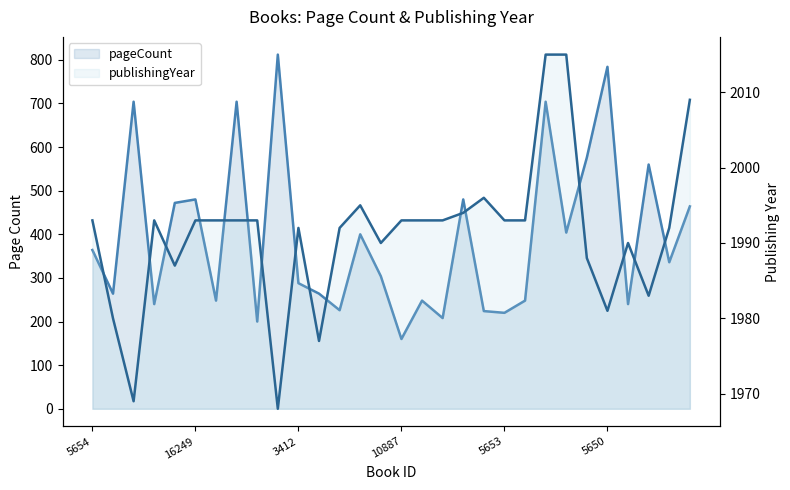

At which category is the sum across all series the highest?

9